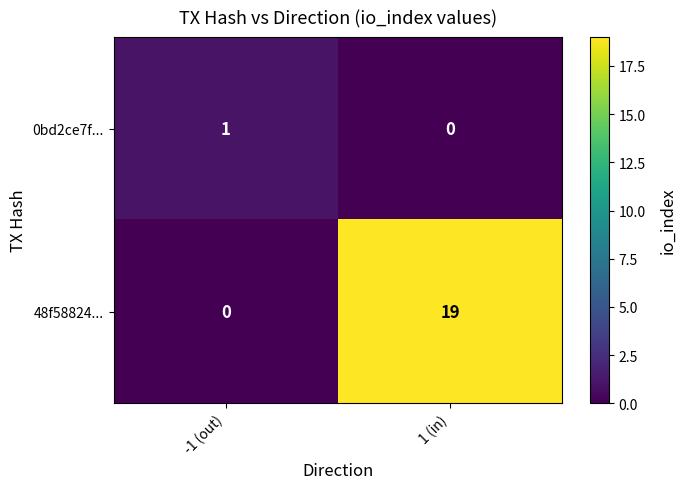

What is the total value across all series at 1 (in)?

19